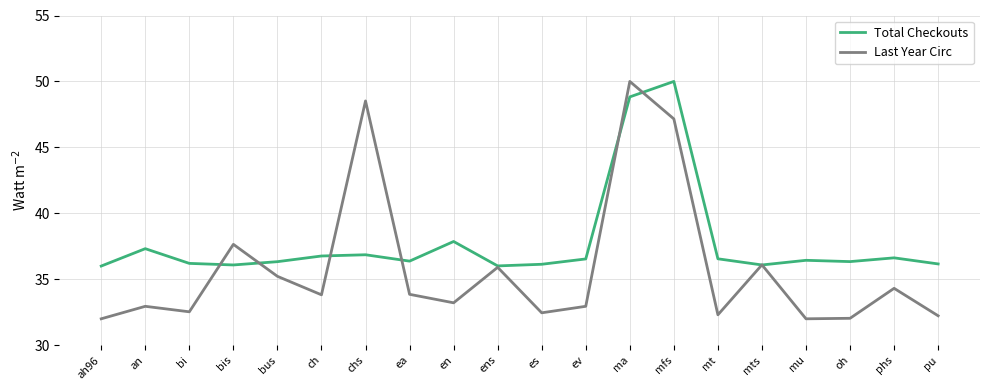

What is the sum of all Last Year Circ values?

717.2